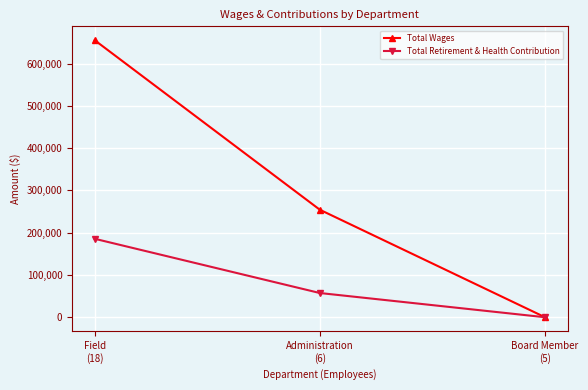

What position from the right is Field
(18)?

3